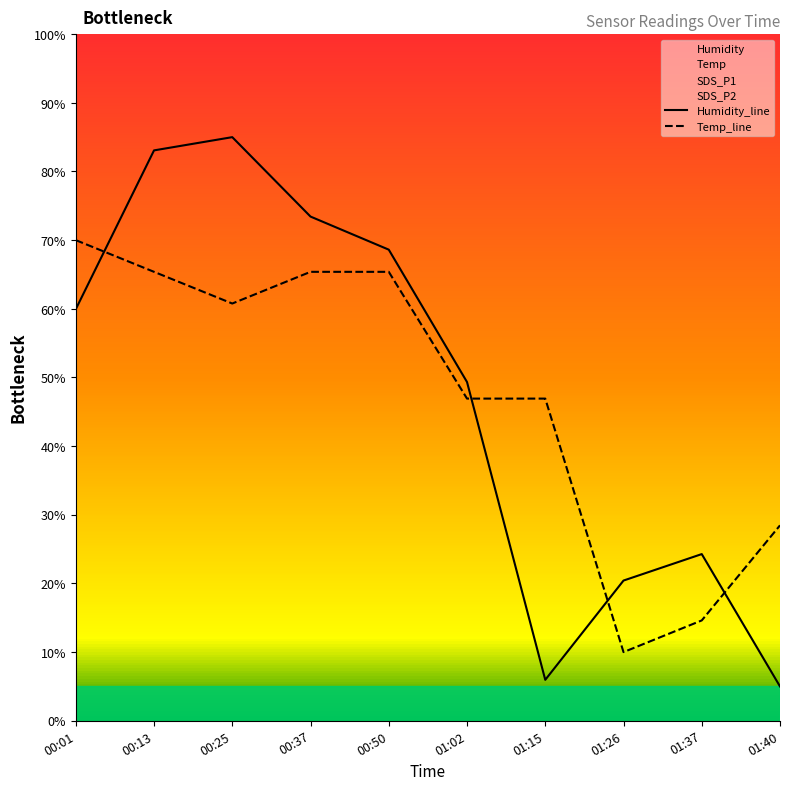

Reading left to right, extract all data points from this chart.

Humidity_line: 59.9	83.1	85.0	73.4	68.6	49.3	6.0	20.4	24.3	5.0
Temp_line: 70.0	65.4	60.8	65.4	65.4	46.9	46.9	10.0	14.6	28.5